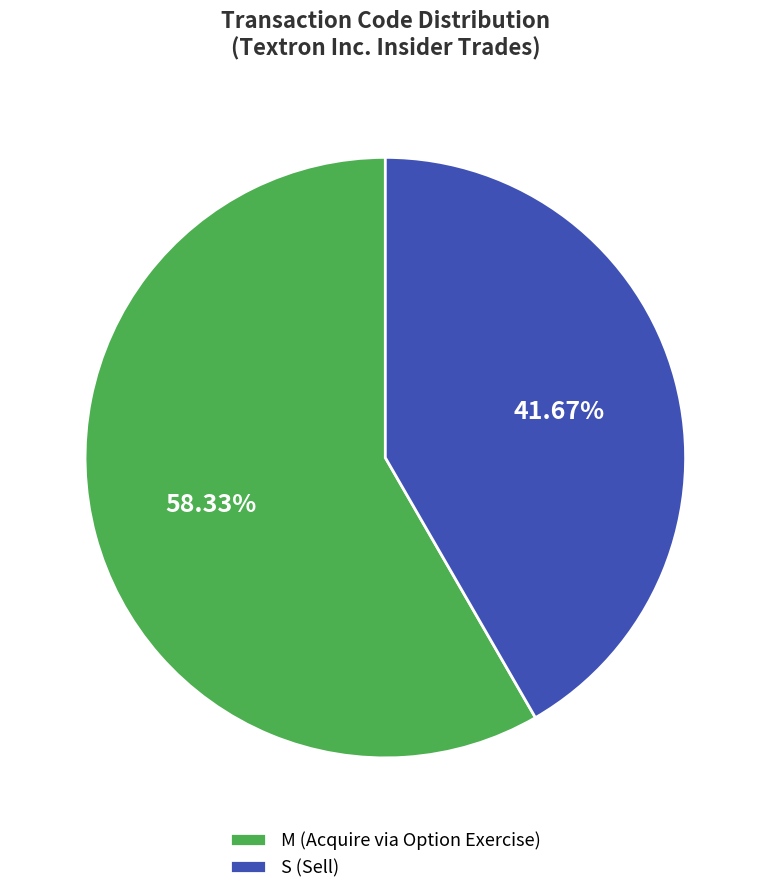

Rank the categories by value from highest to lowest.

M (Acquire via Option Exercise), S (Sell)